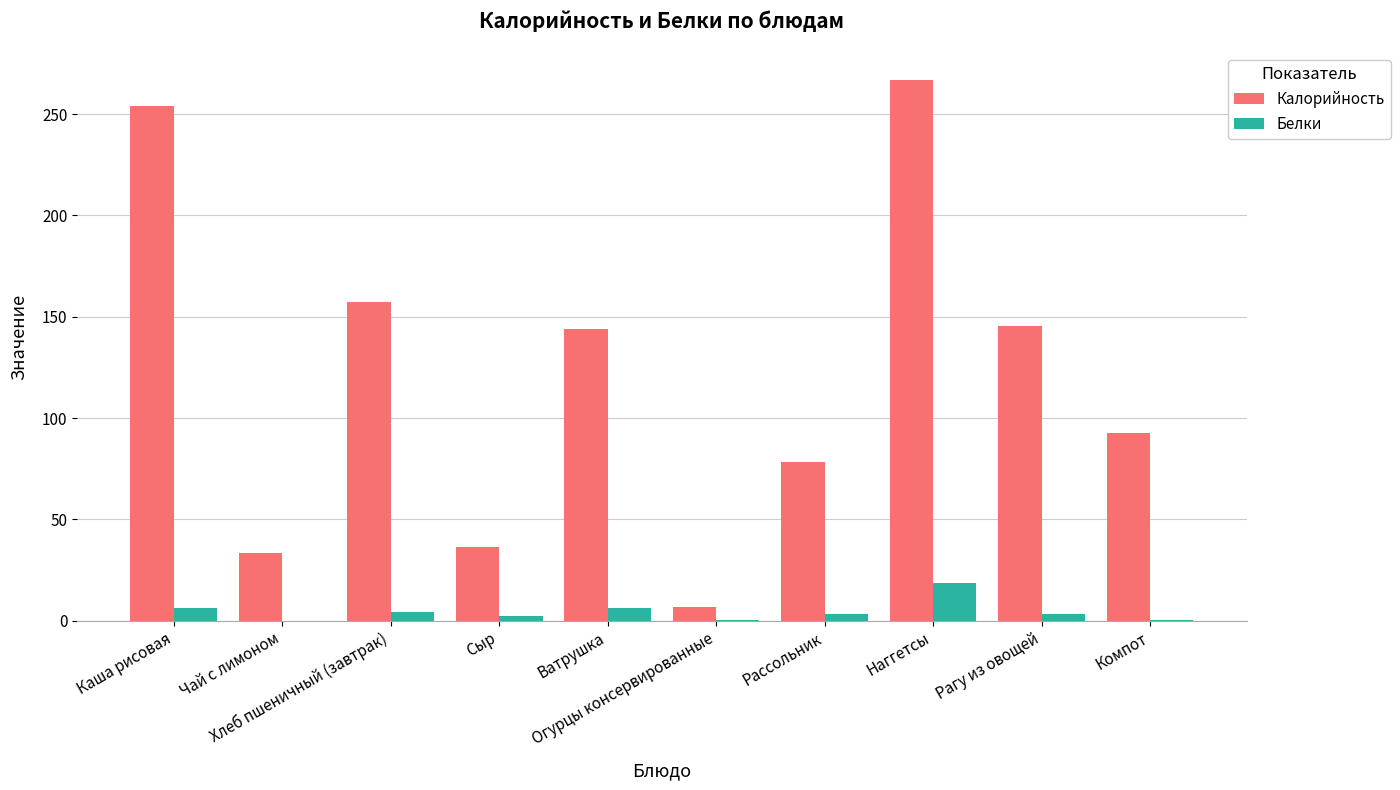

The value of Калорийность at Компот is 92.5. True or false?

True